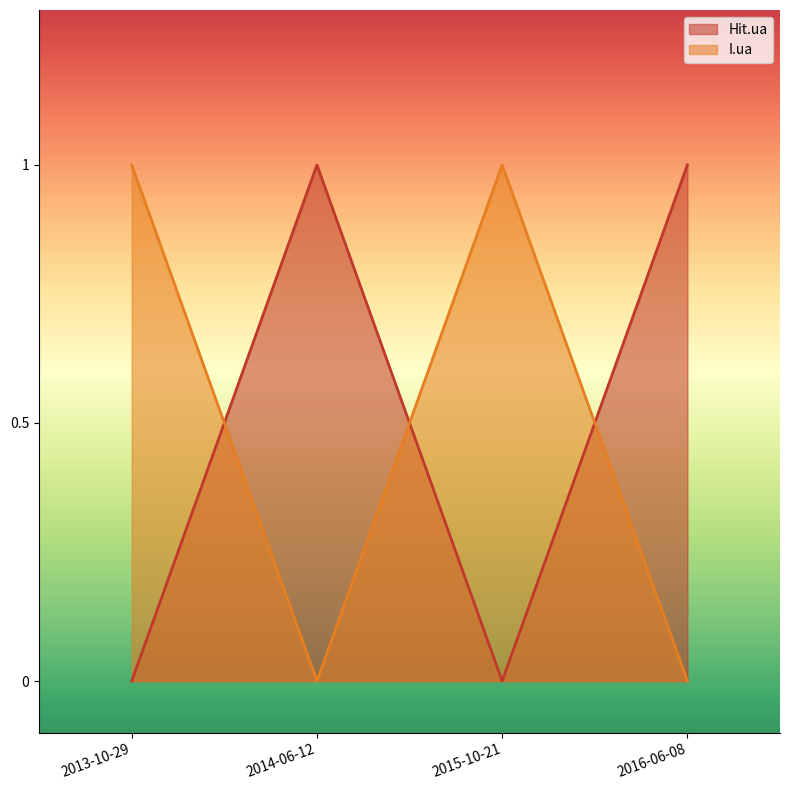

Reading left to right, extract all data points from this chart.

Hit.ua: 0	1	0	1
I.ua: 1	0	1	0